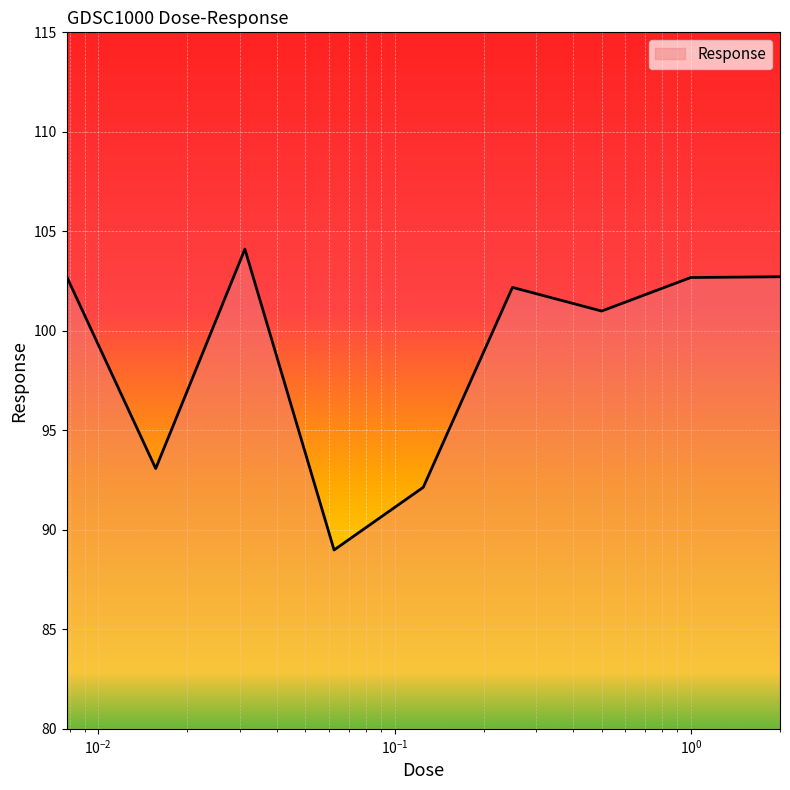

What is the smallest value displayed?

89.0